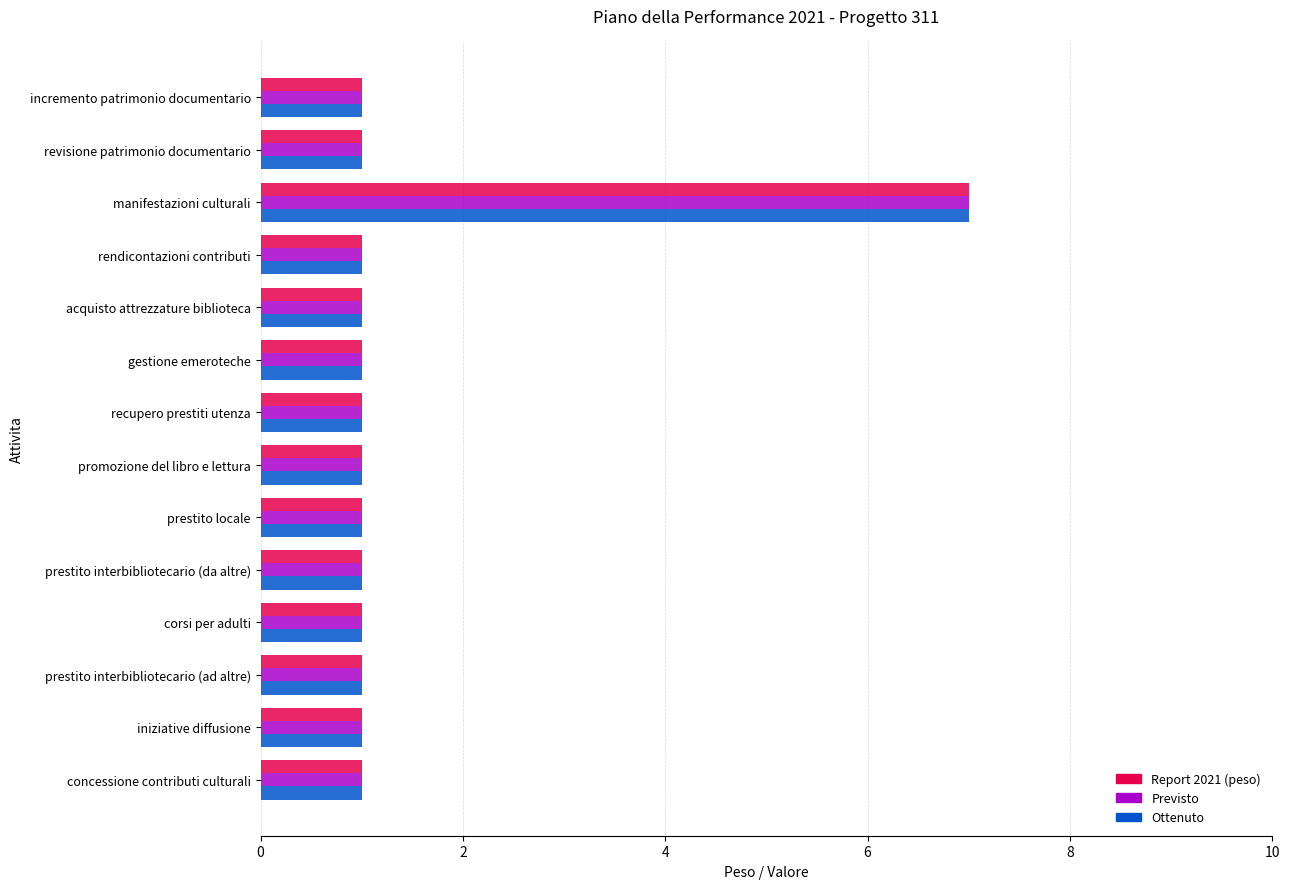

What is the smallest value displayed?

1